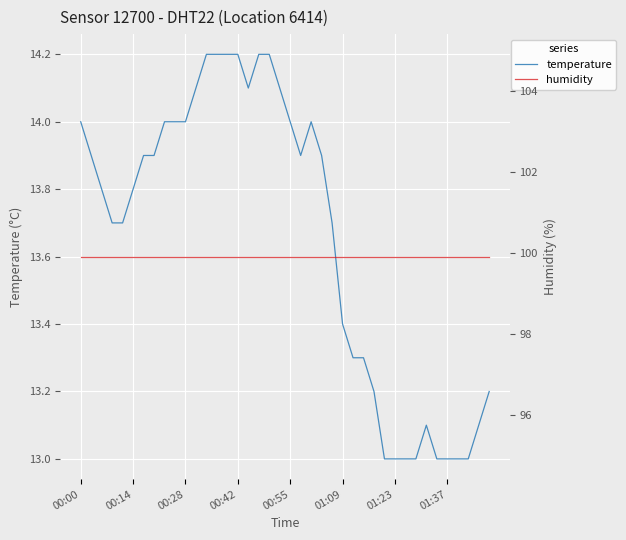

True or false: temperature and humidity cross at least once.

False